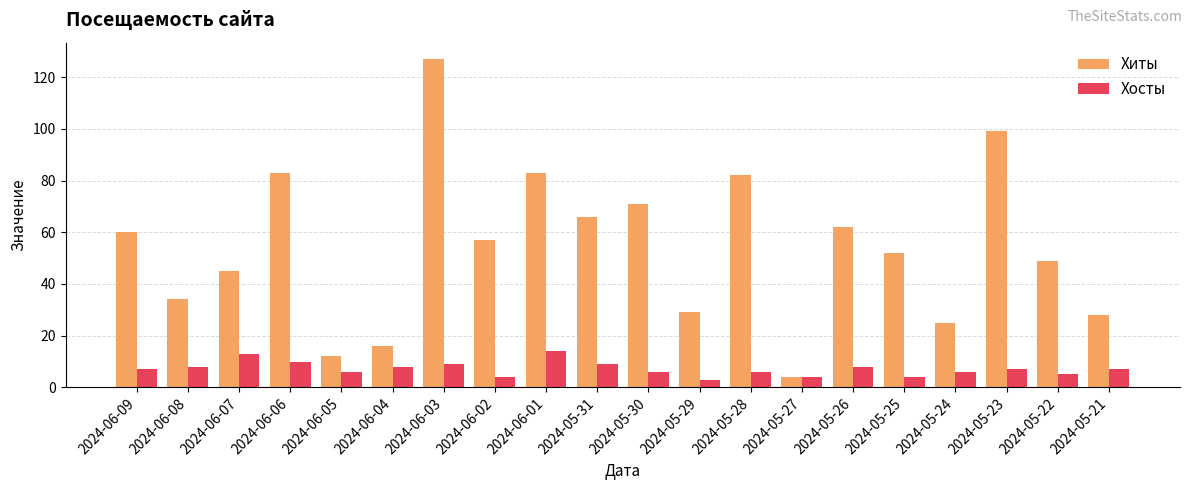

Are the bars grouped side by side (vs. stacked)?

Yes